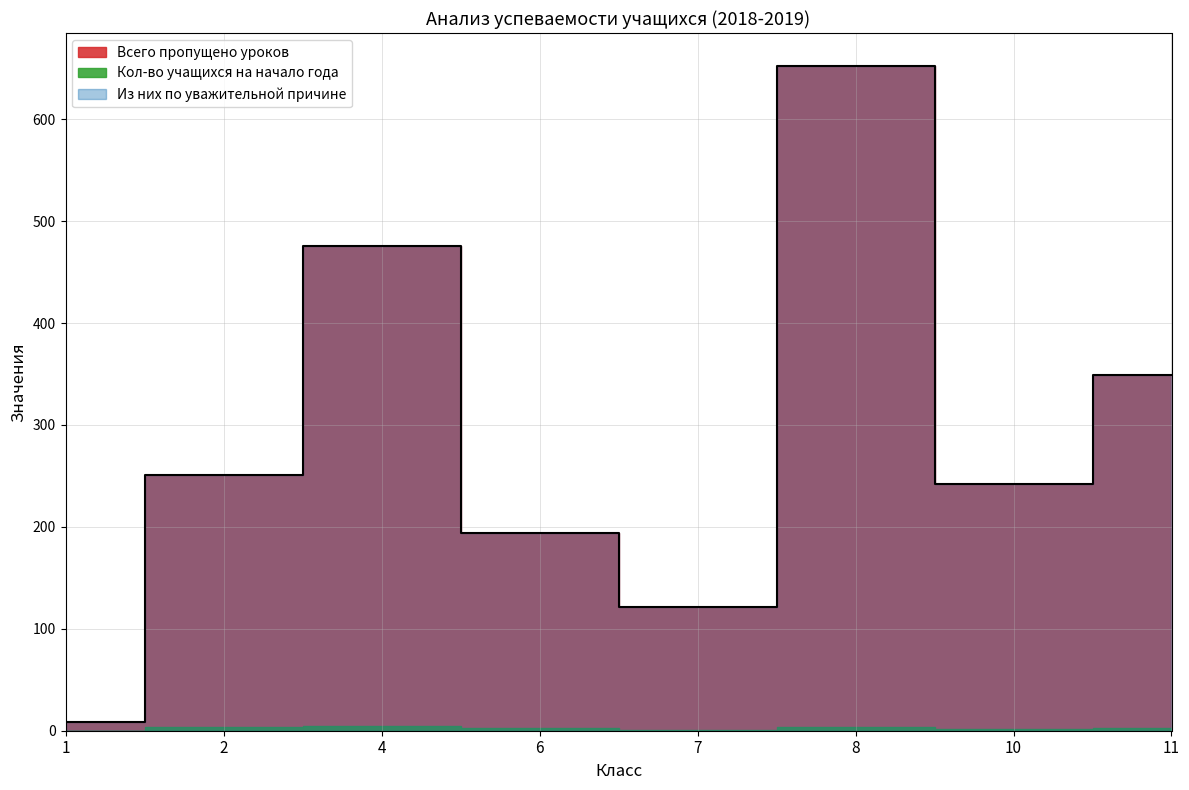

At how many categories does at least one series exceed 532?

1